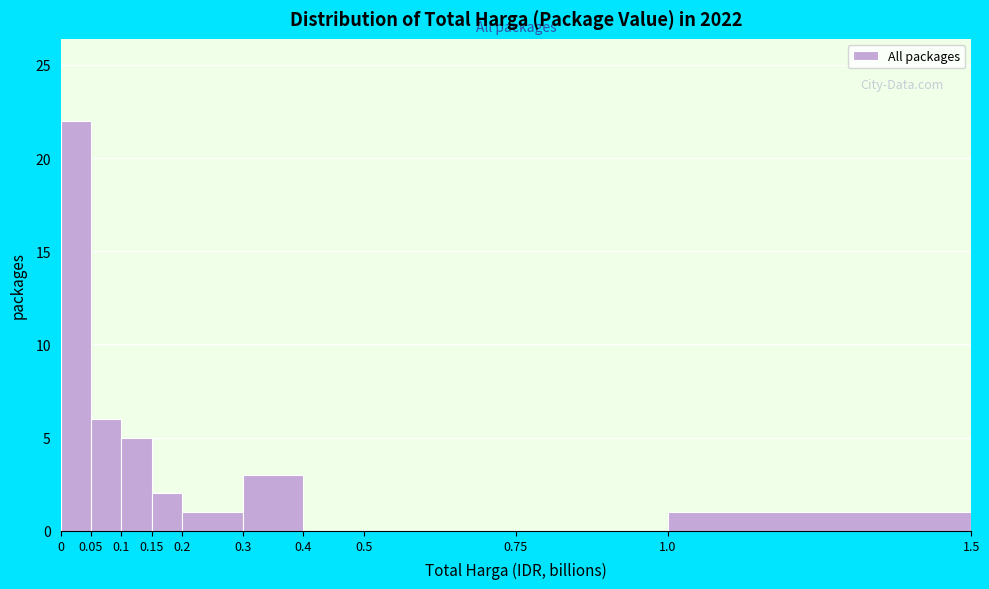

Reading left to right, list every bar in this chart as the range it spans on the x-axis followed by its height. The values are not printed on the chart, so give them approximately, as read against the axis.

0 to 0.05: 22
0.05 to 0.1: 6
0.1 to 0.15: 5
0.15 to 0.2: 2
0.2 to 0.3: 1
0.3 to 0.4: 3
0.4 to 0.5: 0
0.5 to 0.75: 0
0.75 to 1.0: 0
1.0 to 1.5: 1